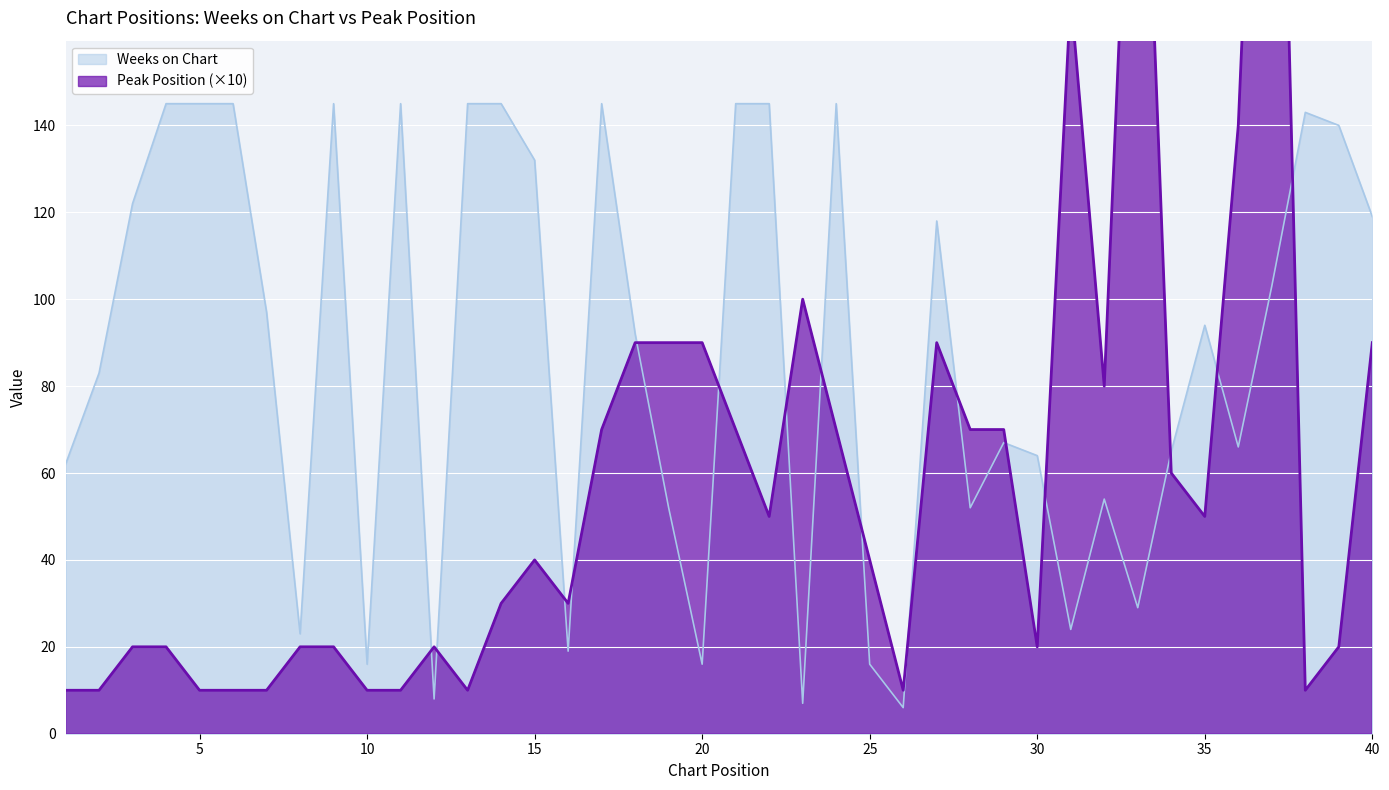

Where is the first local maximum for Weeks on Chart?

9